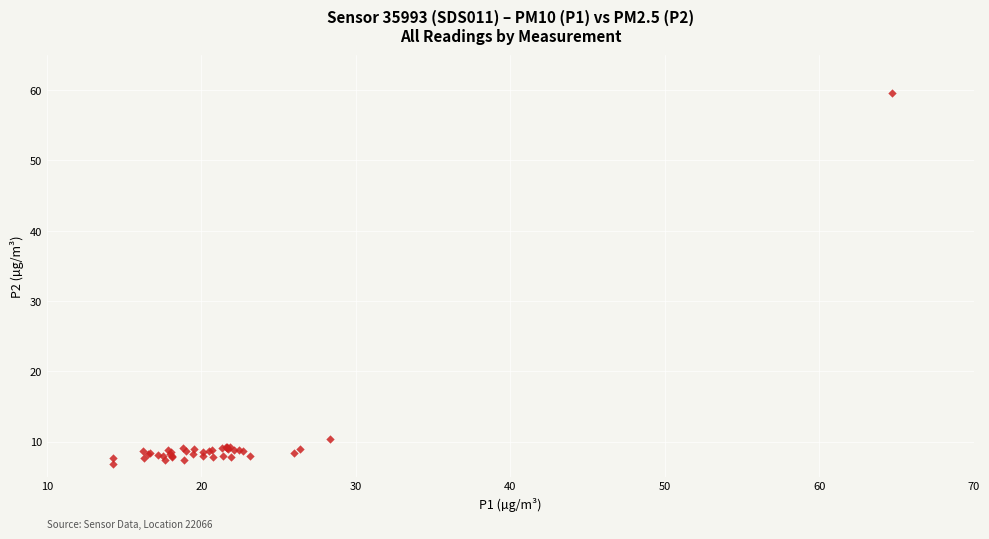

What Y value in the scatter plot is closest to 33?

10.4